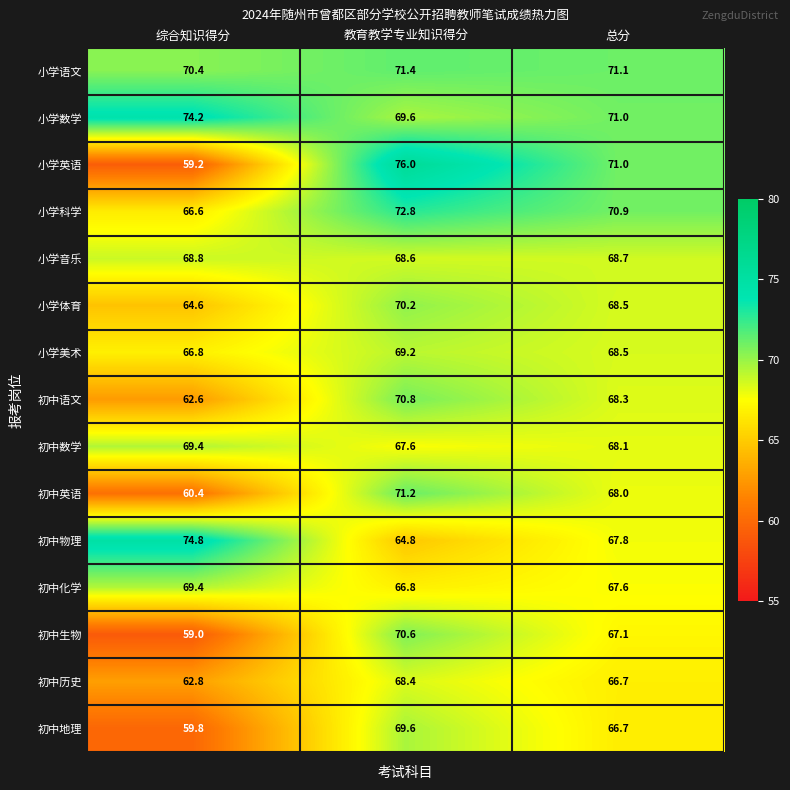

What is the approximate value of 初中数学 at 教育教学专业知识得分?

67.6